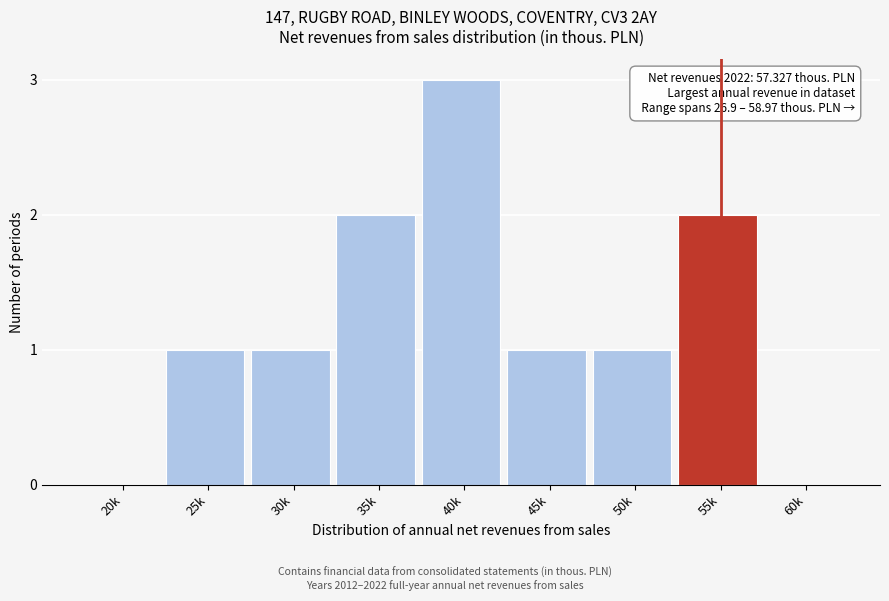

Reading left to right, transcribe all the data shown in this chart.

20k=0	25k=1	30k=1	35k=2	40k=3	45k=1	50k=1	55k=2	60k=0